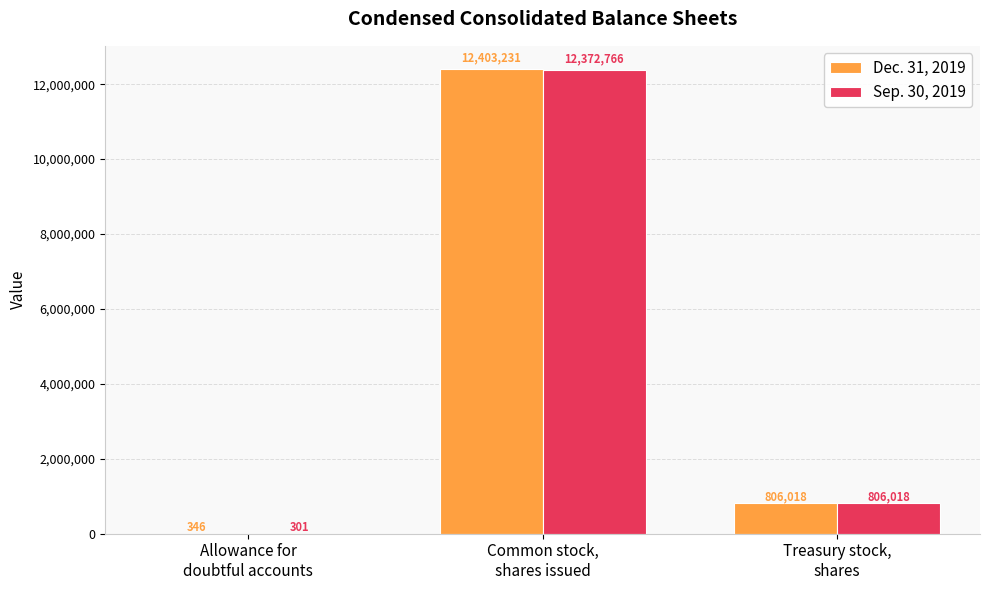

What is the total value across all series at Allowance for
doubtful accounts?

647